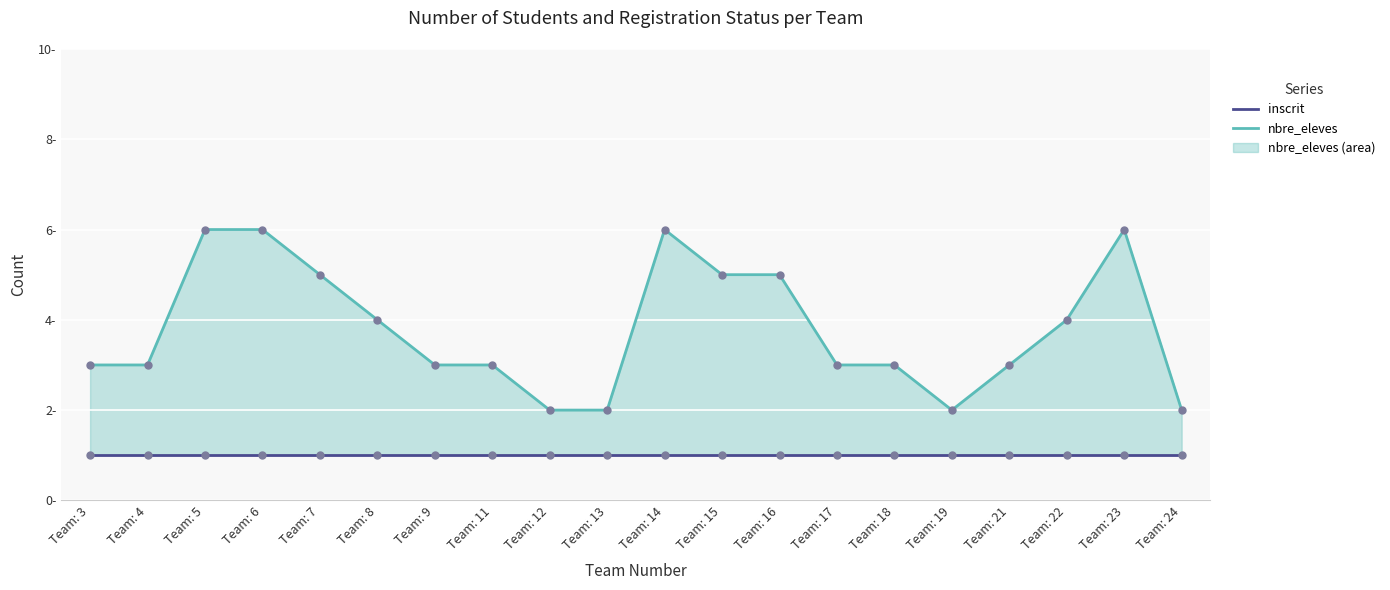

What are all the series names shown in the legend?

nbre_eleves, inscrit